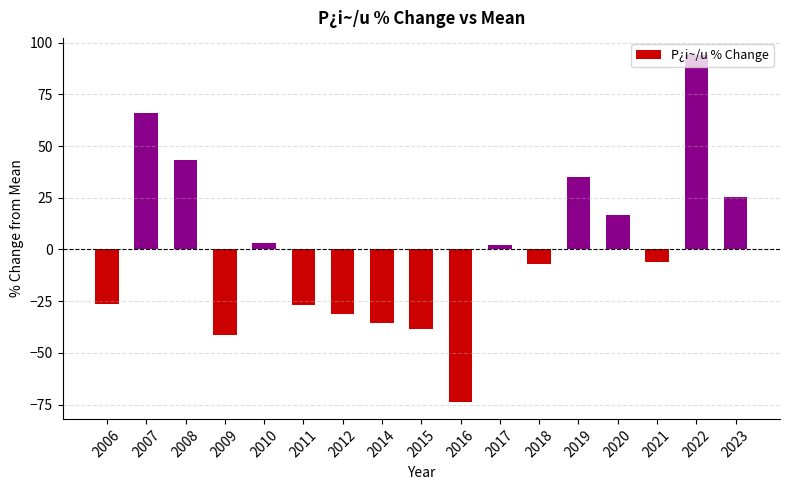

Does the chart contain any negative values?

Yes